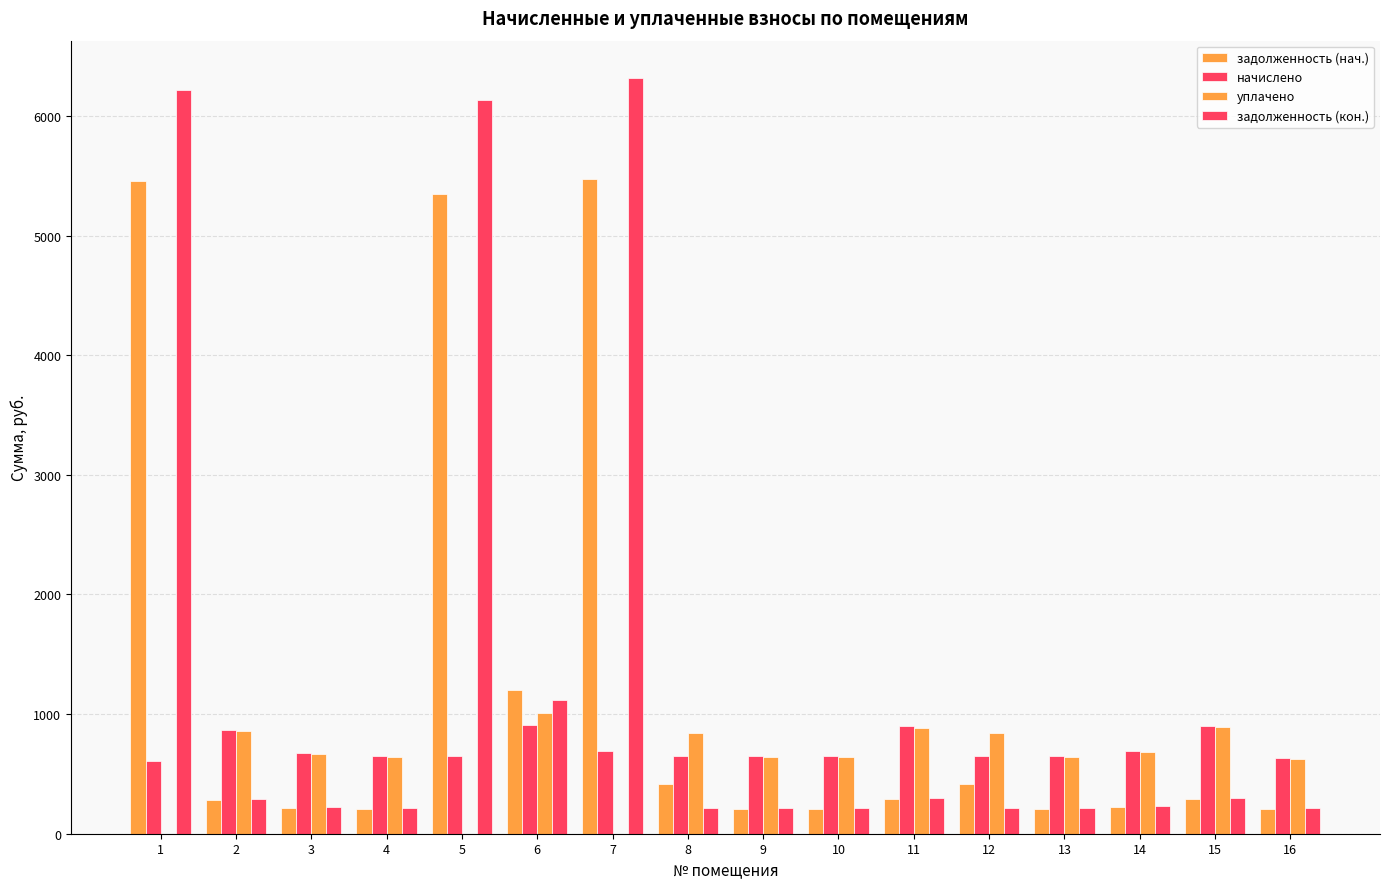

How many data points does each series have?

16